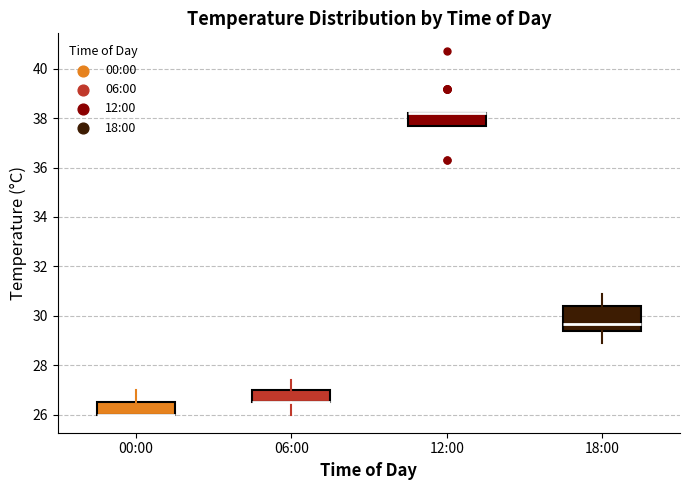

Comparing the boxes themselves (not the whiskers), which one is the tallest?

18:00